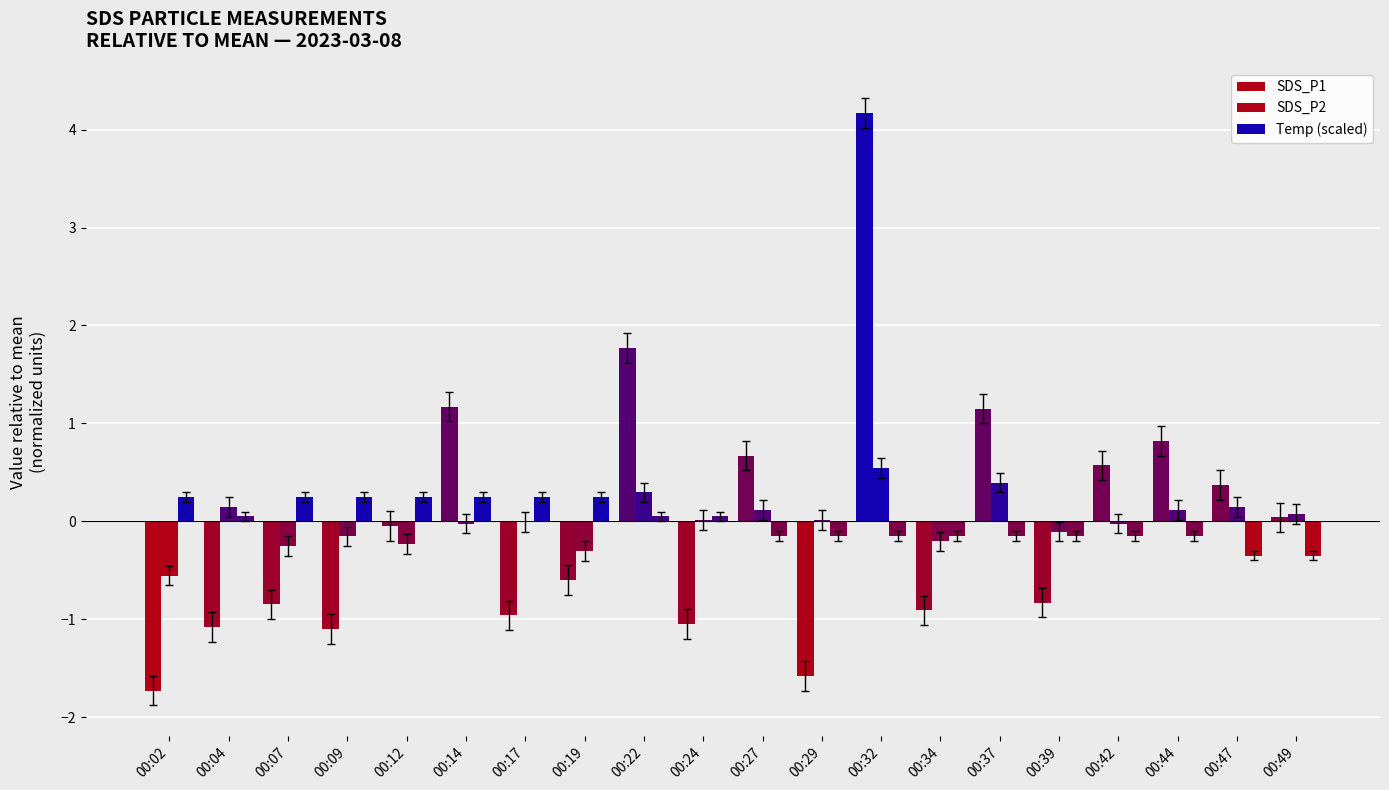

What is the total value across all series at 00:04?

-0.9